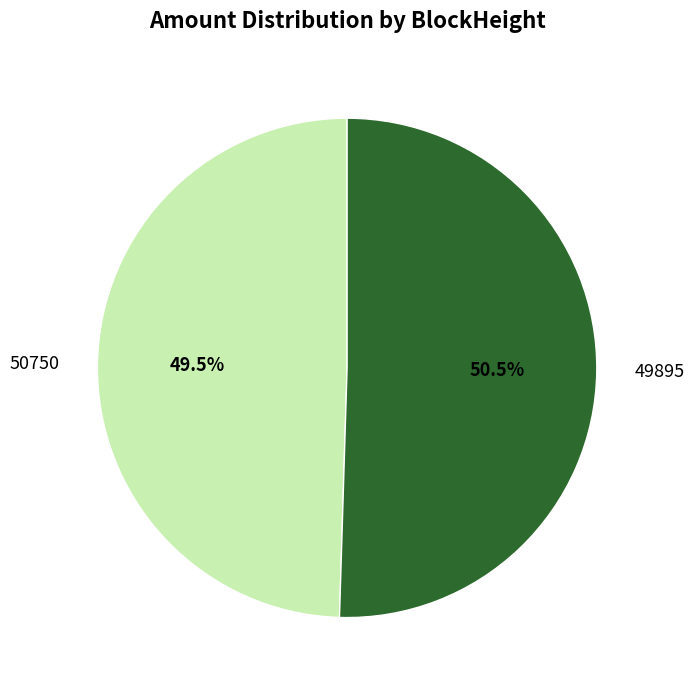

Approximately how many times larger is the value at 49895 compared to 50750?

1.0